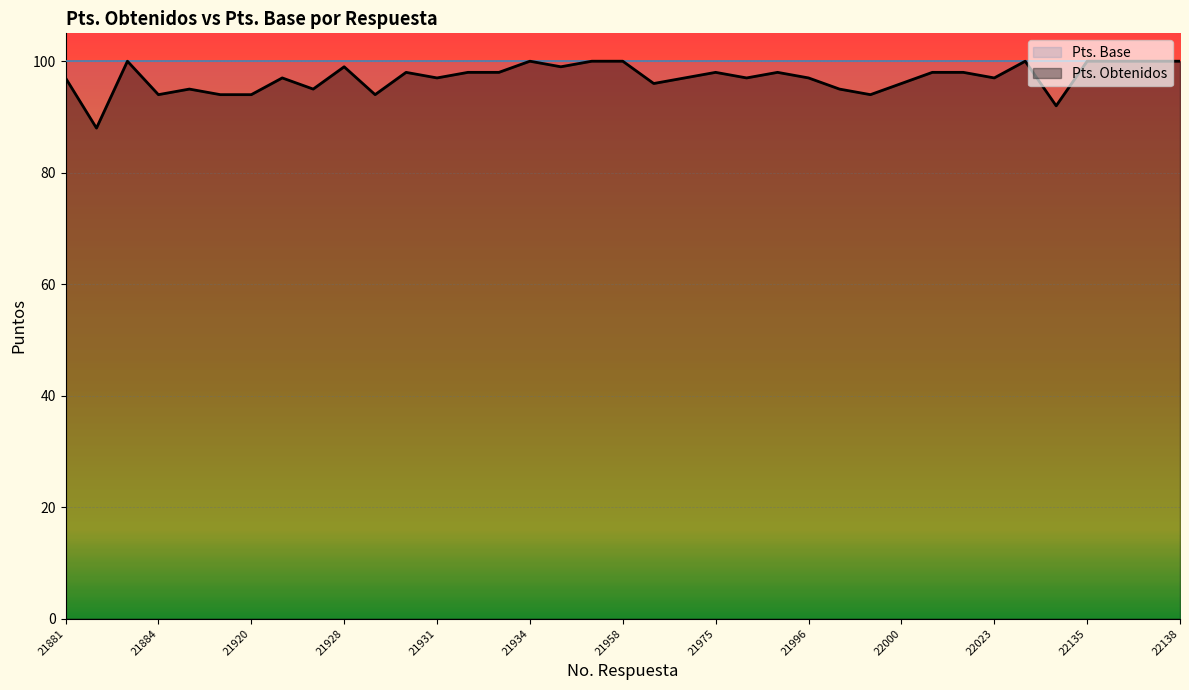

What is the sum of all values?

3590